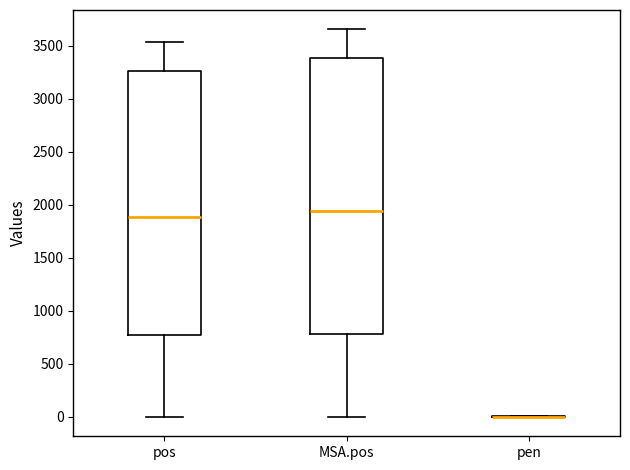

Where does the lower whisker of the box for pos end on the y-axis? The values are not printed on the chart, so give them approximately, as read against the axis.

0